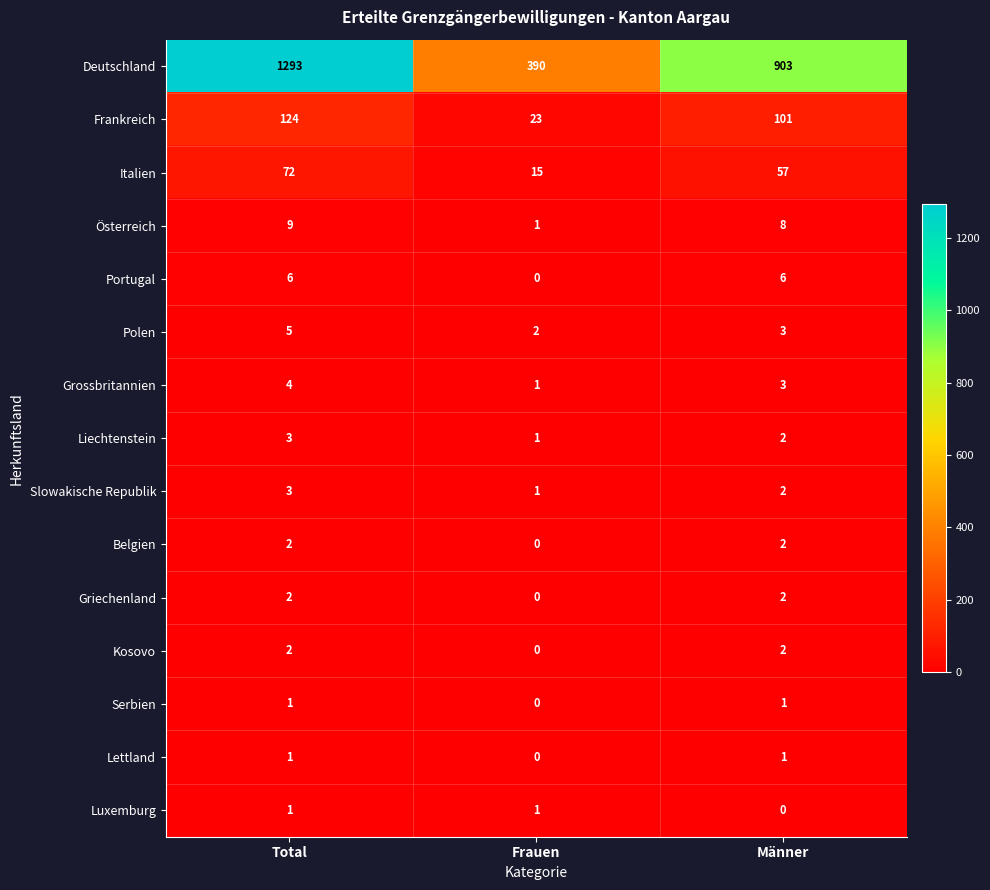

At how many categories does at least one series exceed 67?

3